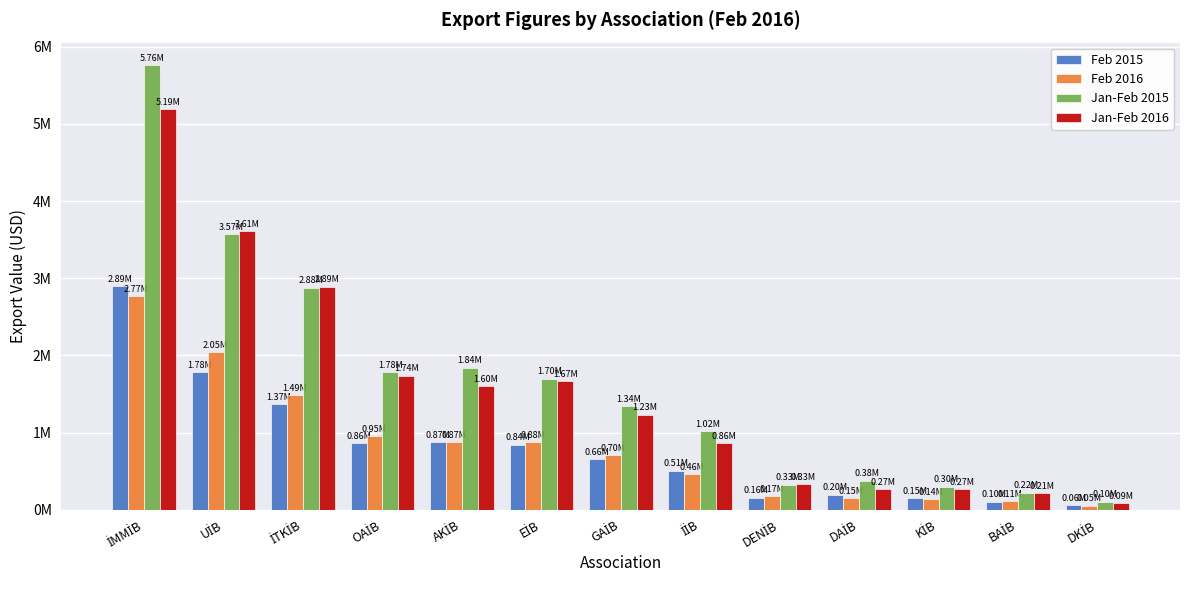

What are all the series names shown in the legend?

Feb 2015, Feb 2016, Jan-Feb 2015, Jan-Feb 2016